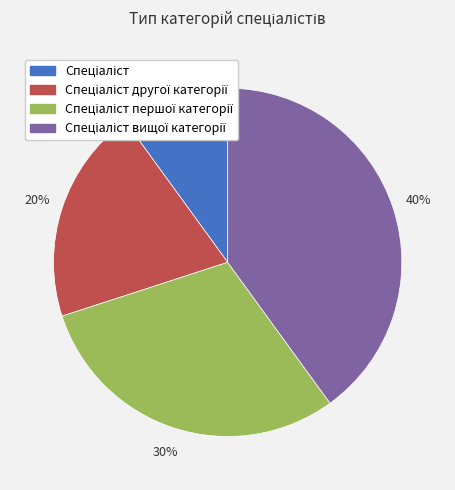

To the nearest percent, what is the difference between the largest and smallest slice percentages?

30%